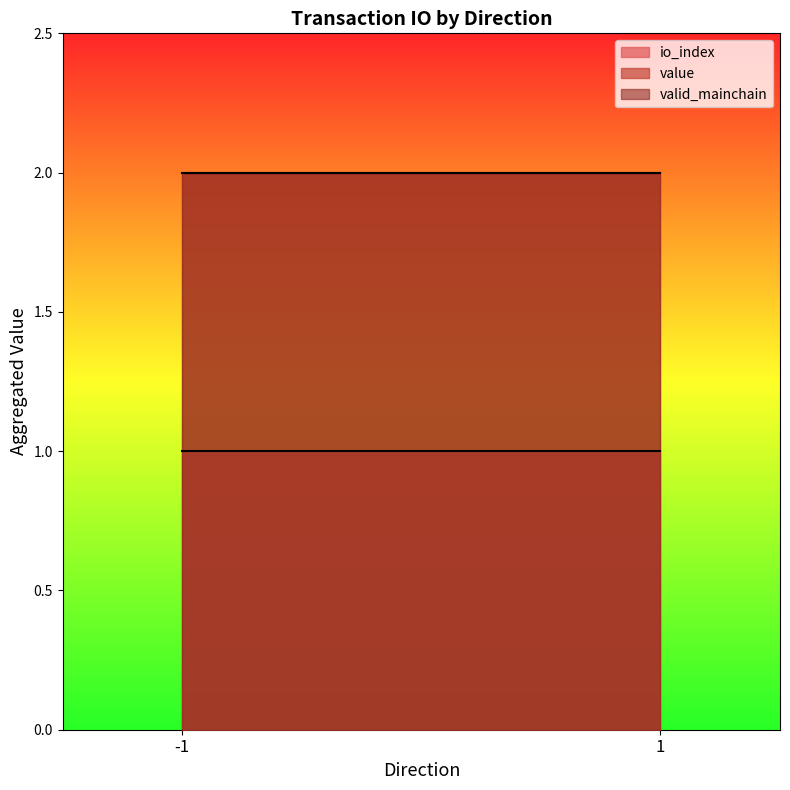

At -1_0, list the series in order from smallest to largest.

io_index, value, valid_mainchain